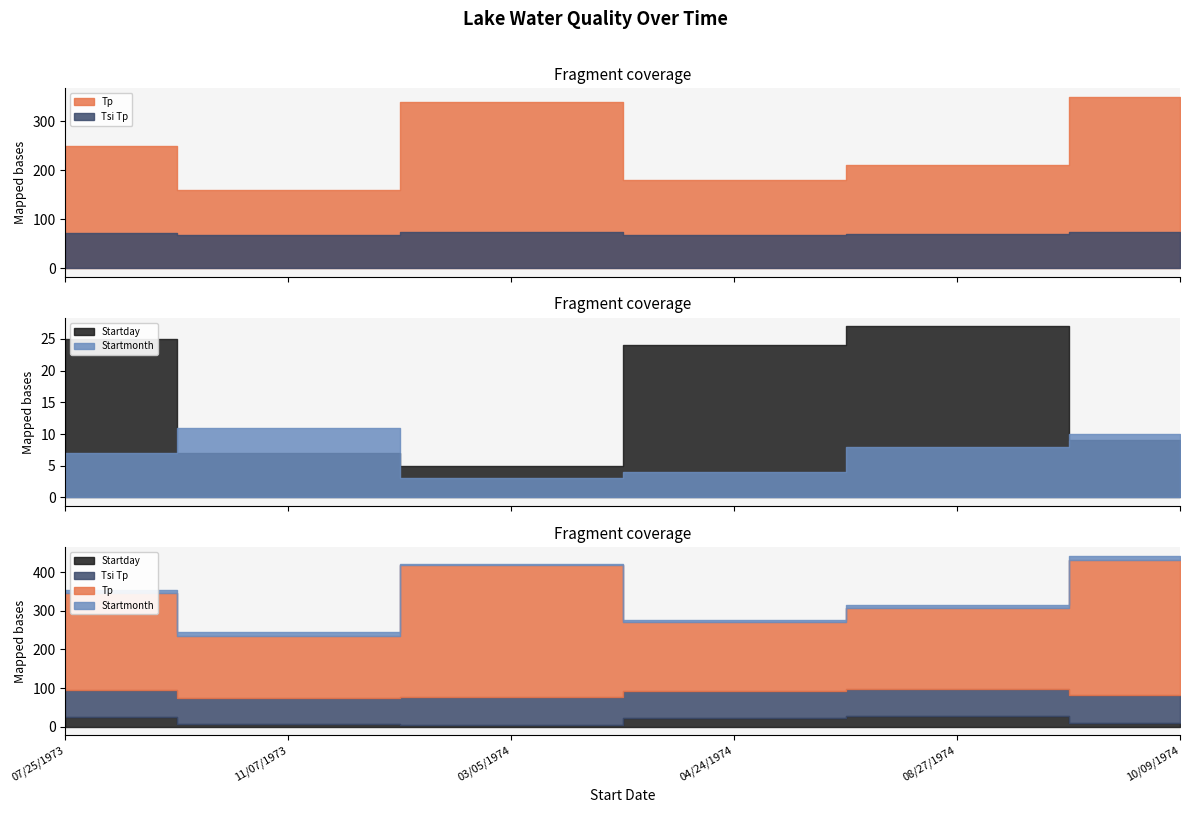

The Tsi Tp series shows 73 at 10/09/1974. True or false?

True